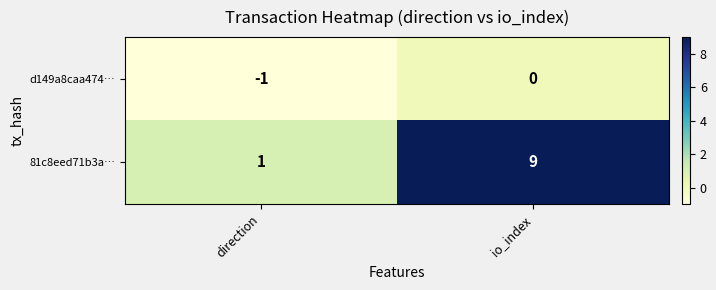

Which label corresponds to the smallest value in the chart?

direction